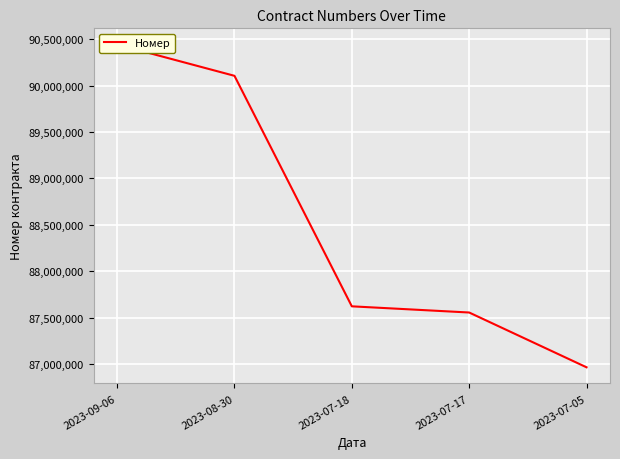

Approximately how many times larger is the value at 2023-08-30 compared to 2023-09-06?

1.0